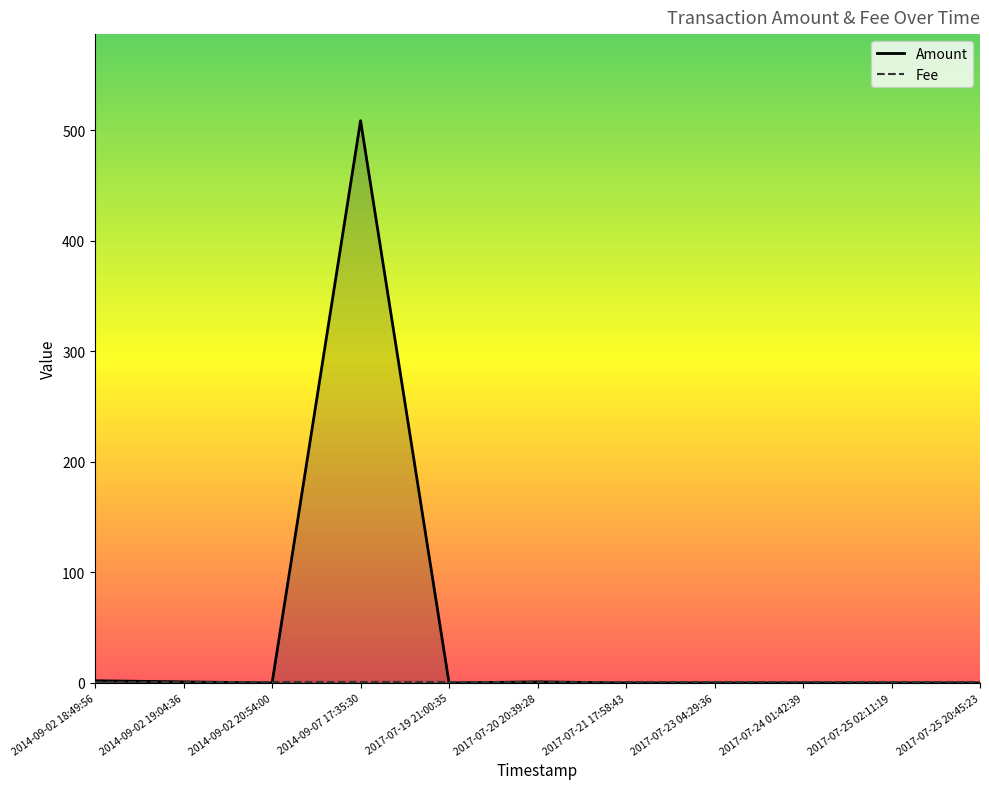

Is the value of Fee at 2017-07-23 04:29:36 greater than the value of Amount at 2014-09-02 18:49:56?

No